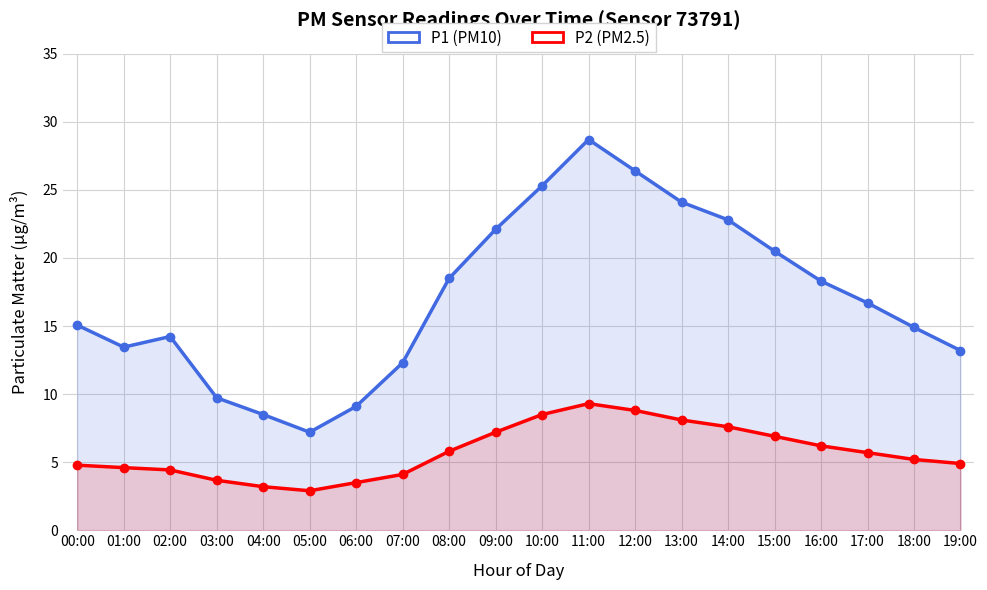

At which category is the sum across all series the highest?

11:00